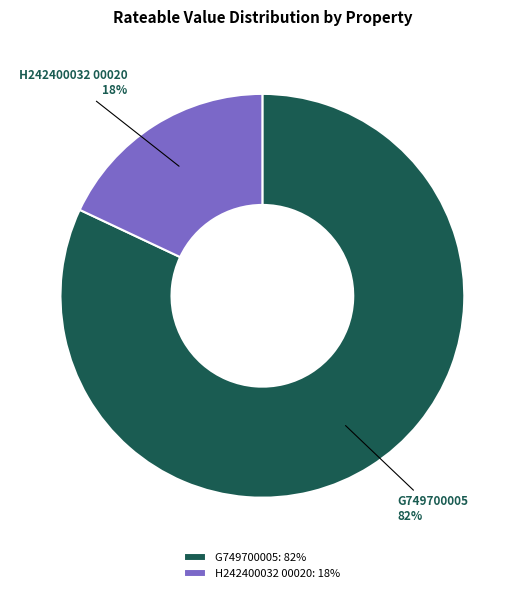

To the nearest percent, what is the average slice percentage?

50%